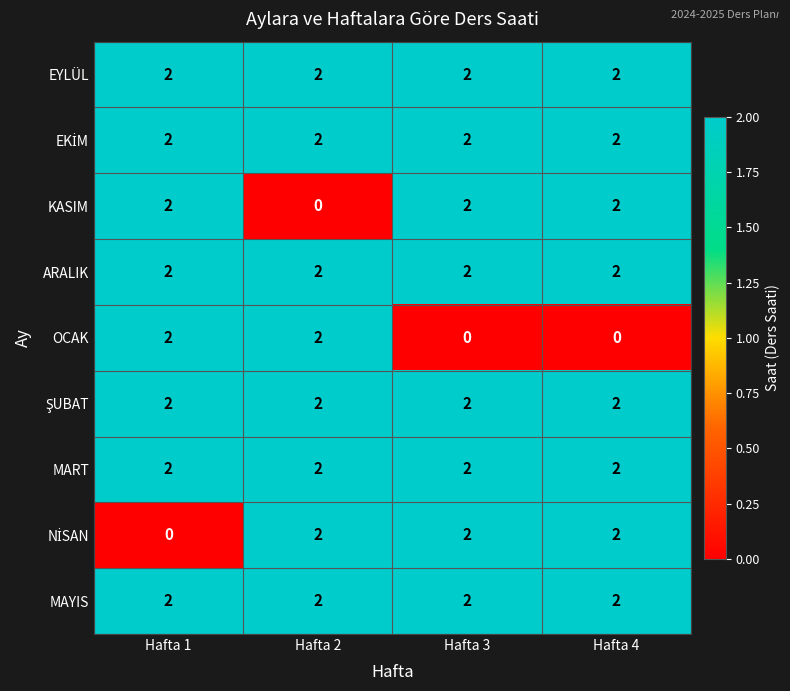

At how many categories does at least one series exceed 0?

4